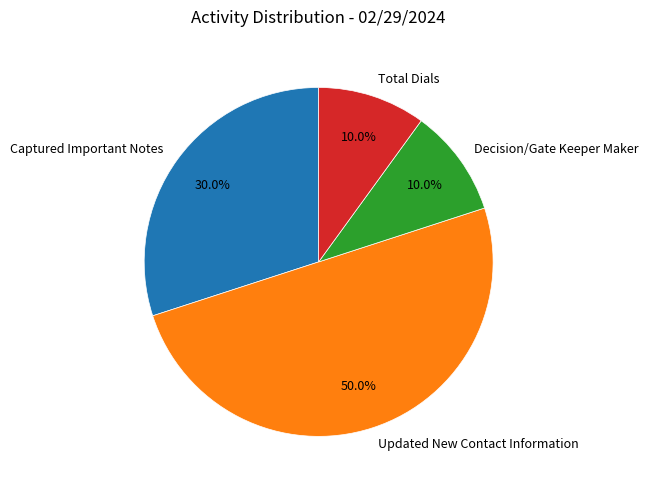

What percentage is the Decision/Gate Keeper Maker slice, to the nearest percent?

10%